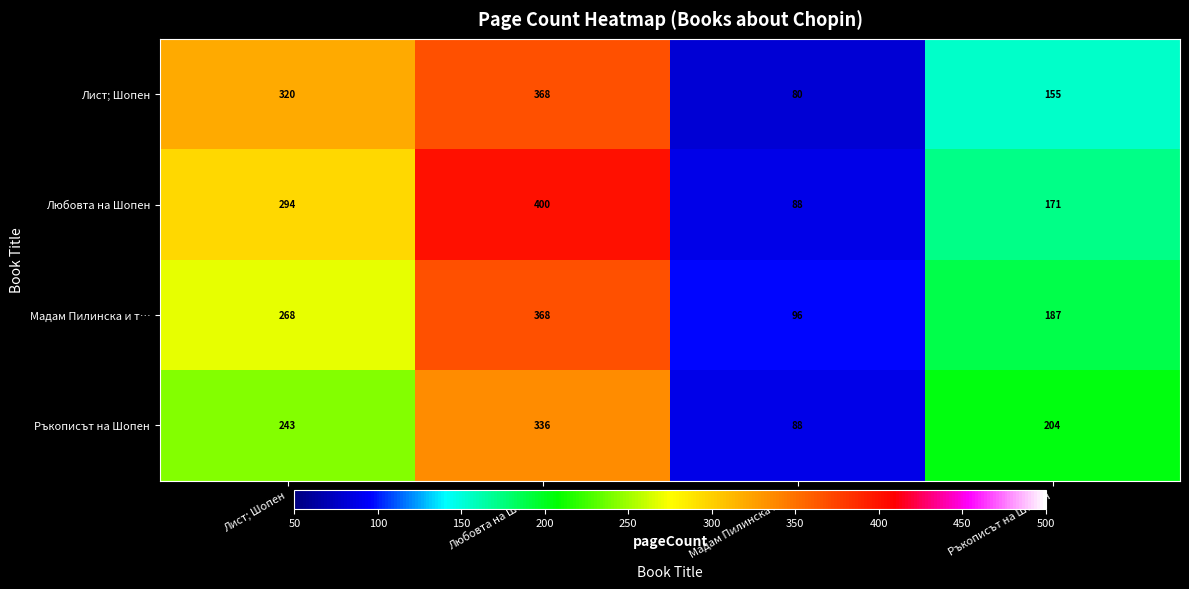

Which series has the largest range (max minus min)?

Любовта на Шопен